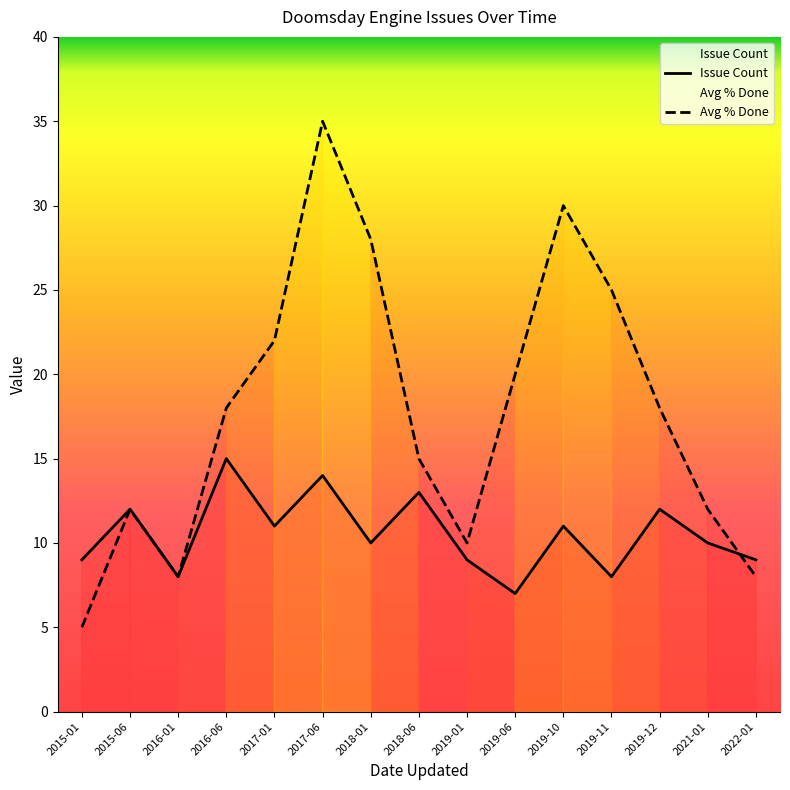

What is the difference between the Avg % Done values at 2019-12 and 2018-01?

10